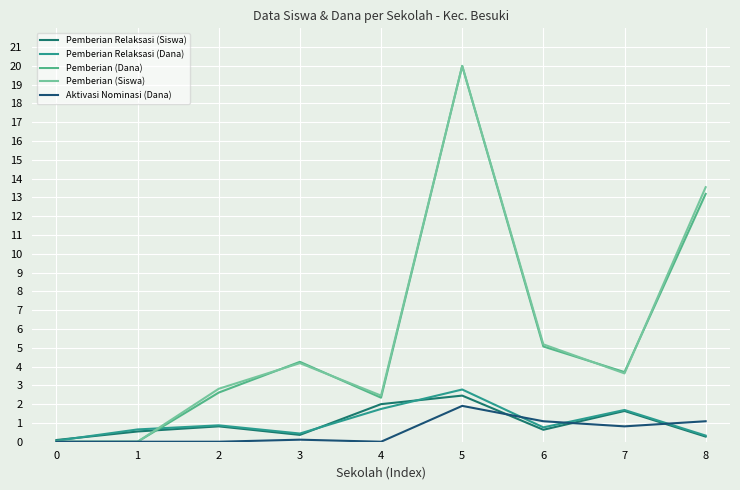

Reading left to right, transcribe all the data shown in this chart.

Pemberian Relaksasi (Siswa): 0=0.1	1=0.5	2=0.8	3=0.4	4=2.0	5=2.5	6=0.6	7=1.6	8=0.3
Pemberian Relaksasi (Dana): 0=0.1	1=0.7	2=0.9	3=0.4	4=1.7	5=2.8	6=0.8	7=1.7	8=0.3
Pemberian (Dana): 0=0.0	1=0.0	2=2.6	3=4.3	4=2.3	5=20.0	6=5.1	7=3.7	8=13.2
Pemberian (Siswa): 0=0.0	1=0.0	2=2.8	3=4.2	4=2.5	5=20.0	6=5.2	7=3.6	8=13.5
Aktivasi Nominasi (Dana): 0=0.0	1=0.0	2=0.0	3=0.1	4=0.0	5=1.9	6=1.1	7=0.8	8=1.1